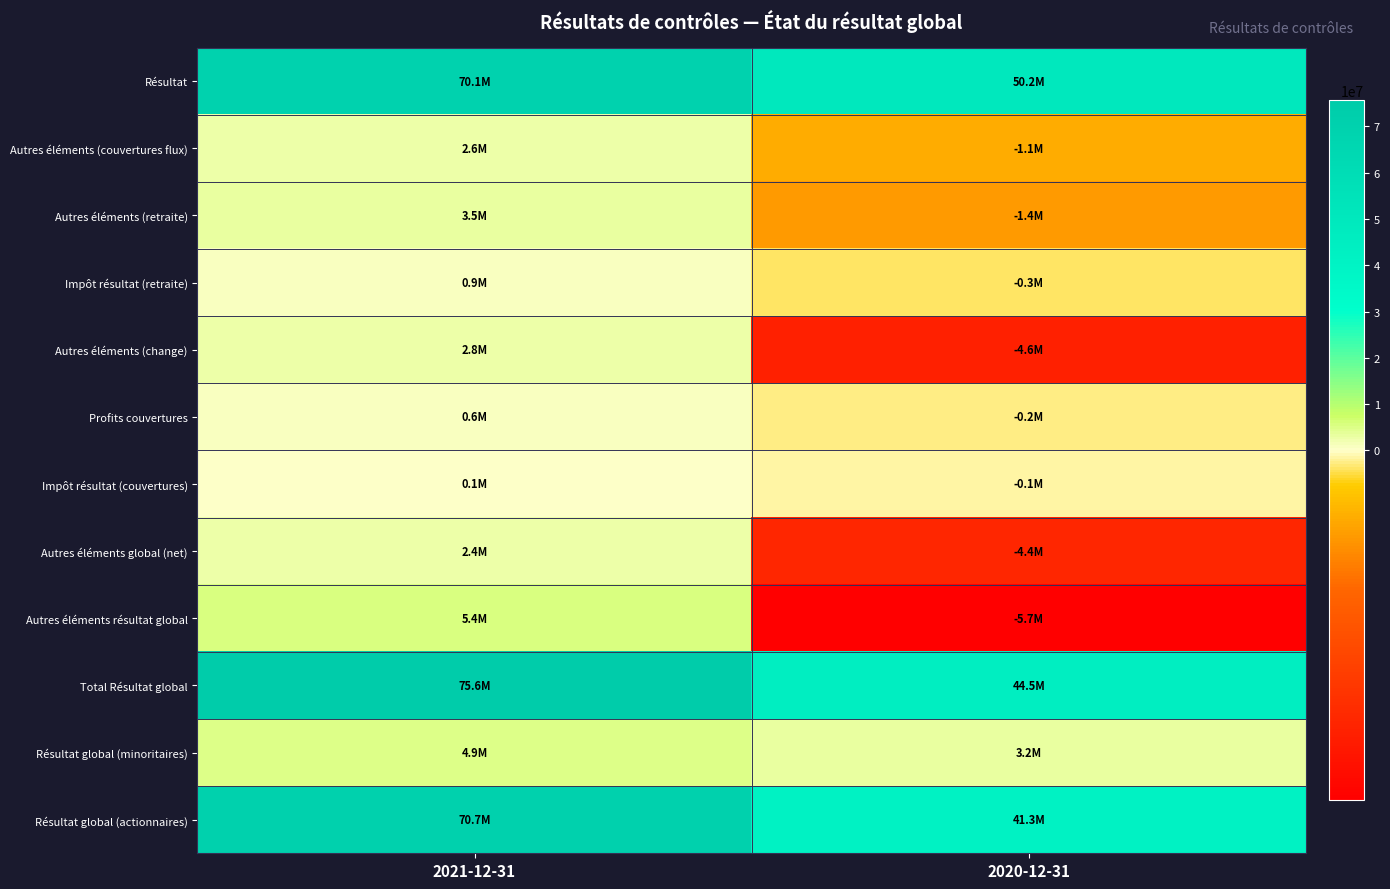

At how many categories does at least one series exceed 11794775?

2